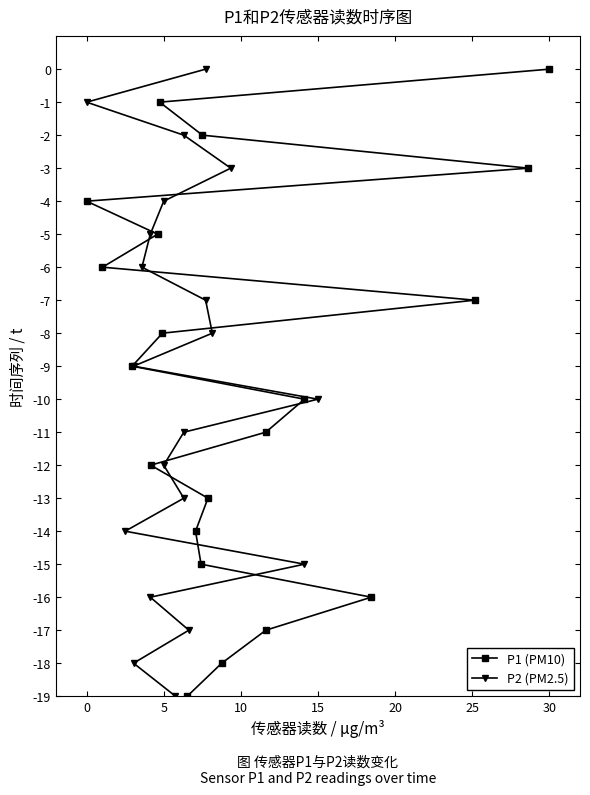

Which has a higher value, 10 or 15?

10